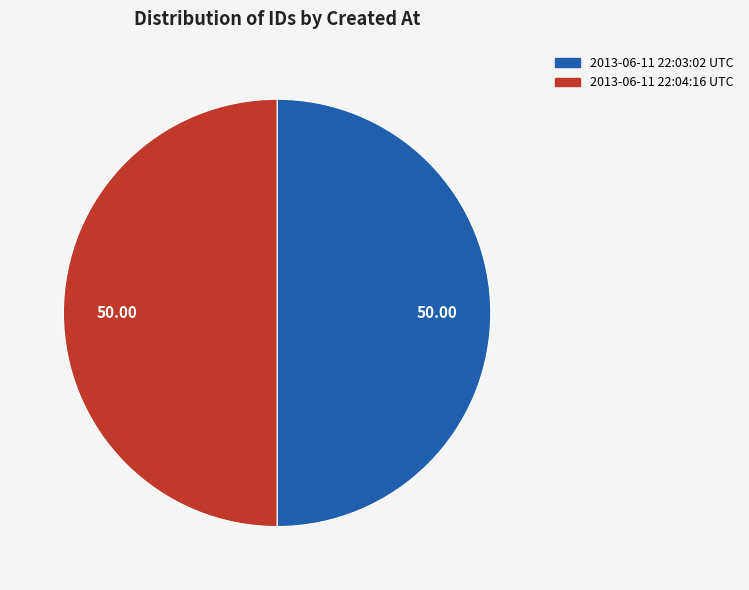

The 2013-06-11 22:03:02 UTC slice represents 56% of the pie. True or false?

False